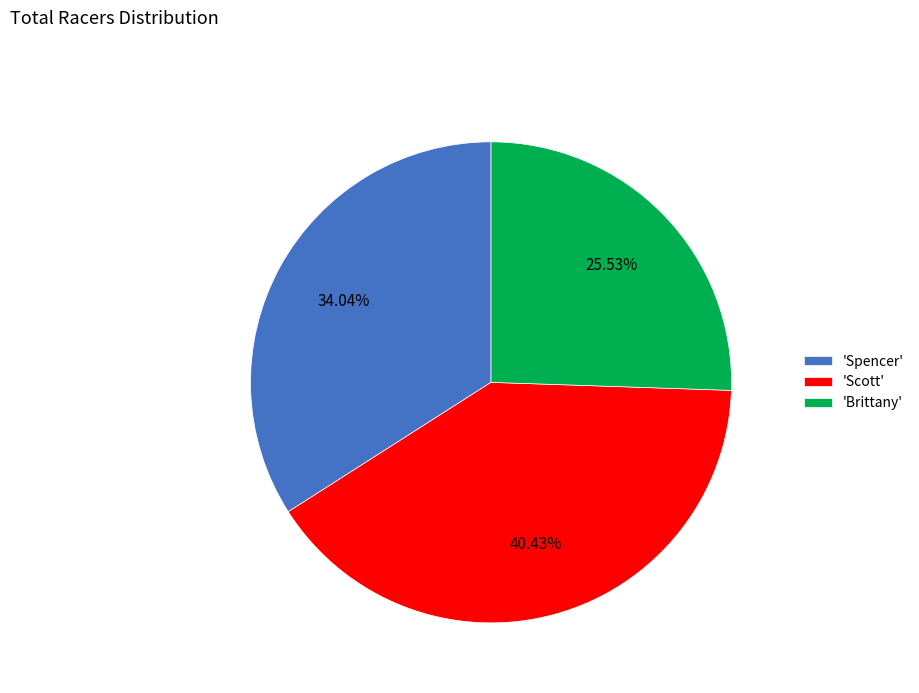

Is there a majority slice in this chart?

No